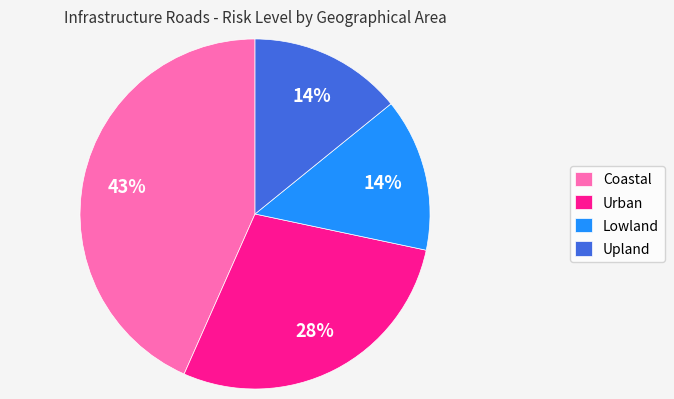

Count the number of slices in the pie.

4